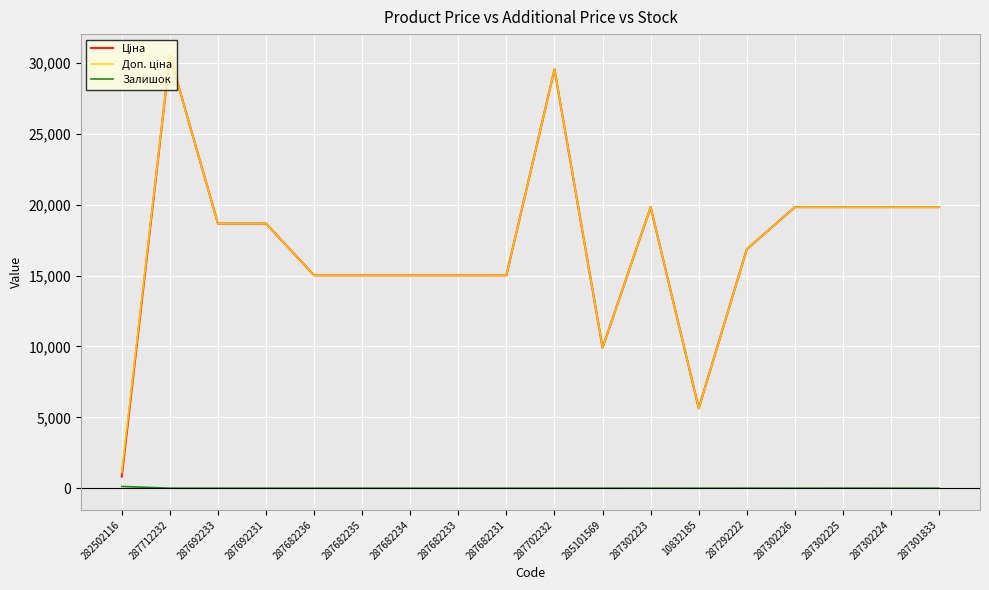

At which category does the chart reach its peak across all series?

287712232